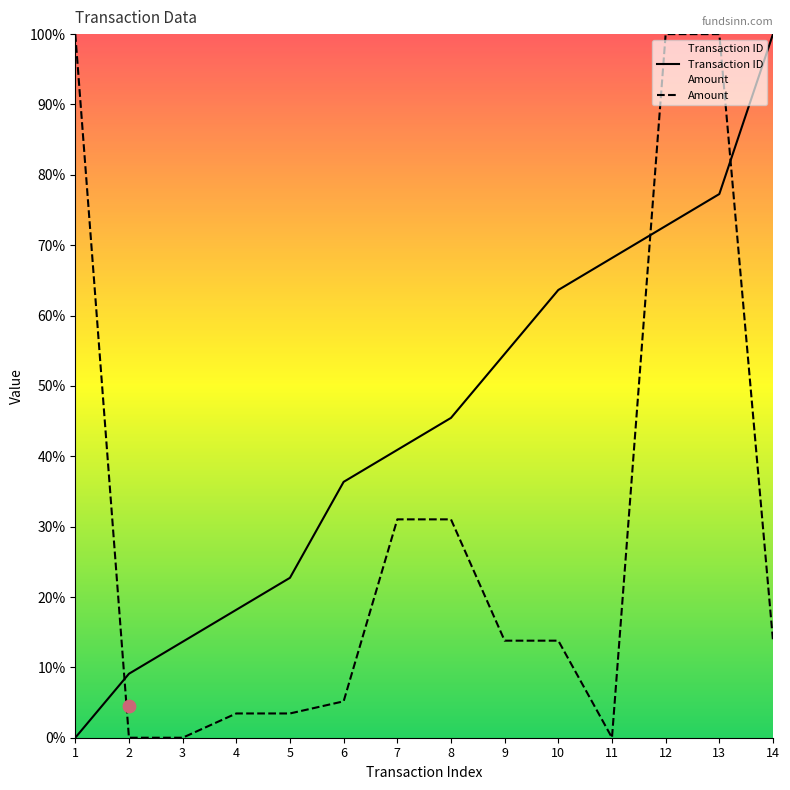

Which series reaches the maximum Y coordinate?

Transaction ID